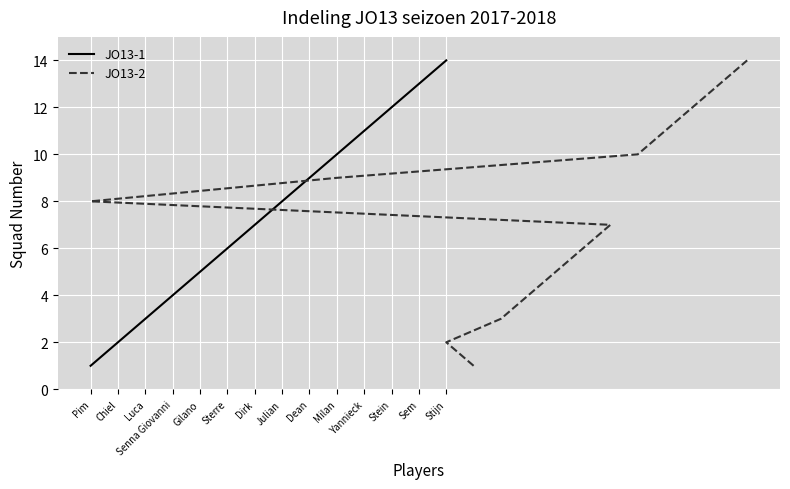

How many series are shown in this chart?

2